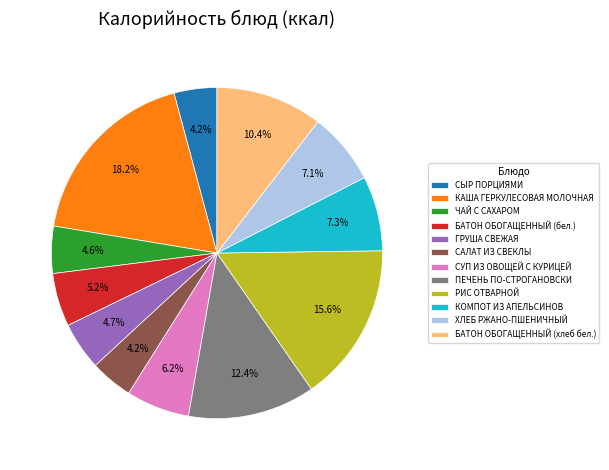

Does СЫР ПОРЦИЯМИ account for over 50% of the chart?

No